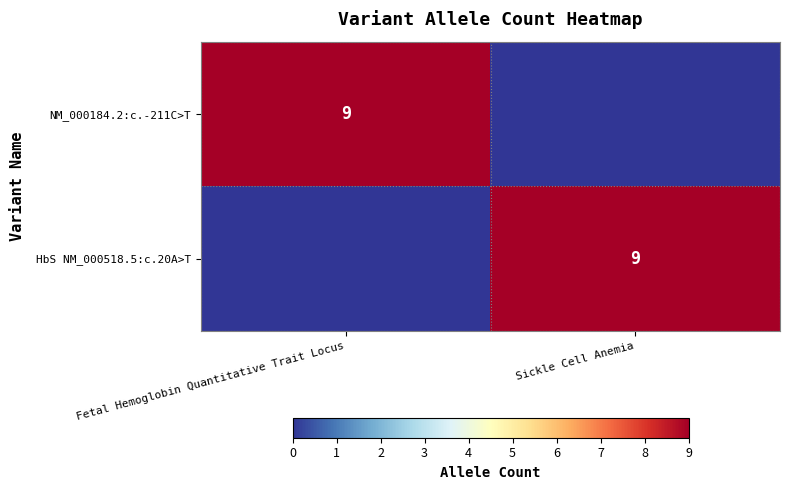

The value of NM_000184.2:c.-211C>T at Fetal Hemoglobin Quantitative Trait Locus is 2. True or false?

False